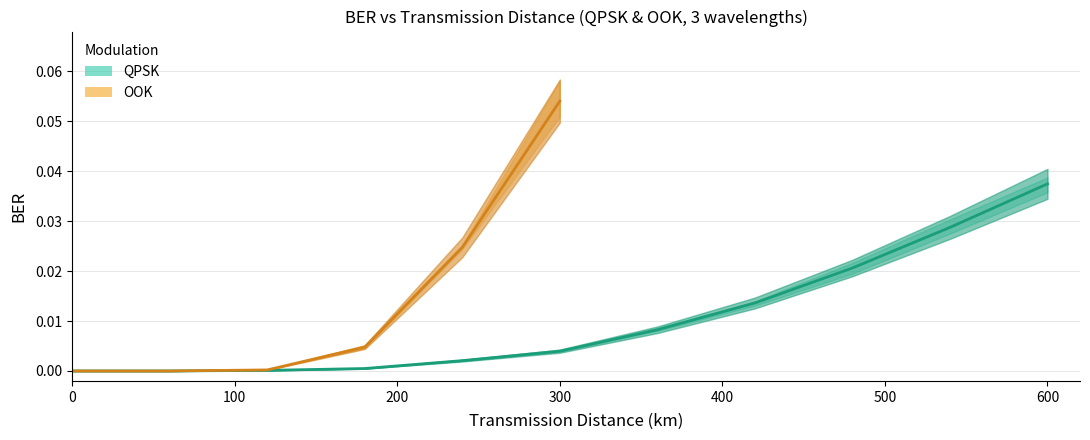

Is it true that 1343.1-qpsk equals 0.0 at 480?

False